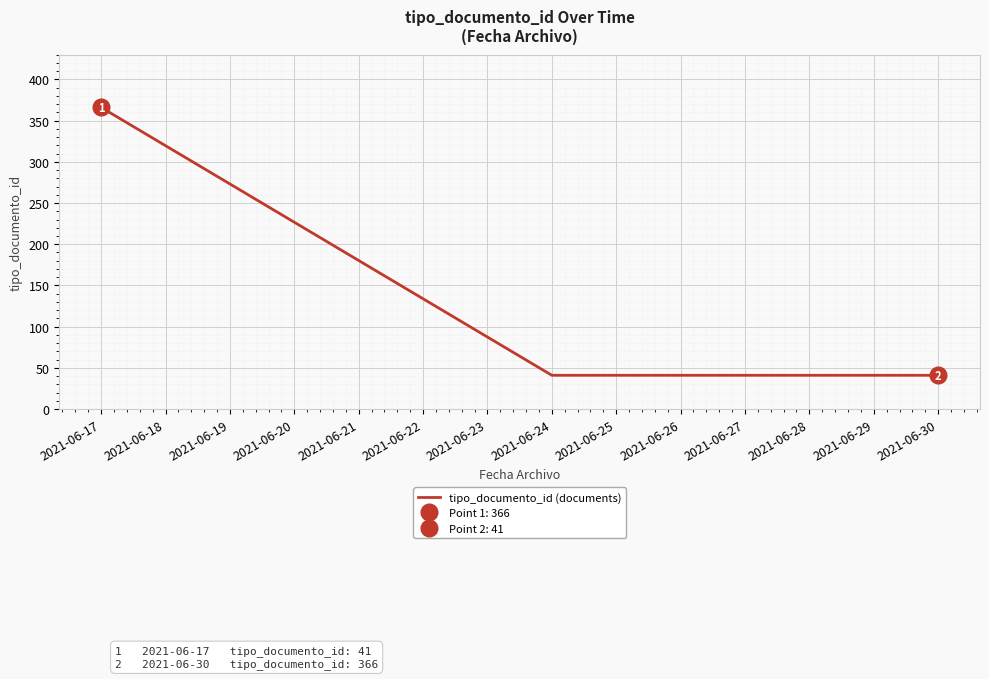

Reading right to left, transcribe all the data shown in this chart.

41	41	366